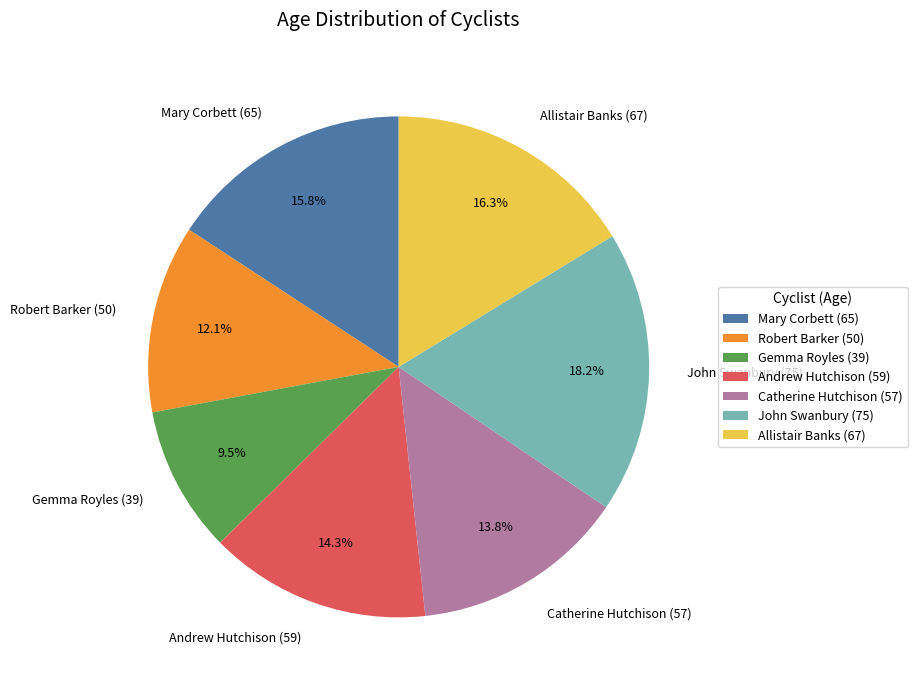

The Robert Barker (50) slice represents 12% of the pie. True or false?

True